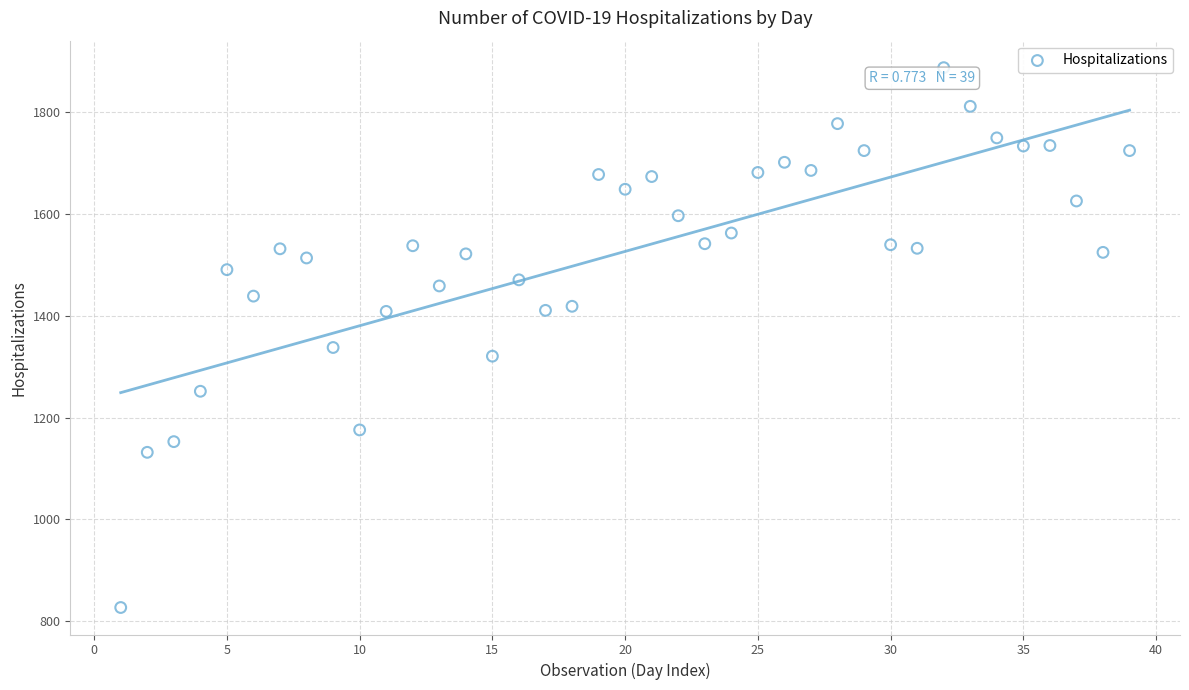

What is the range of X values (max minus min)?

38